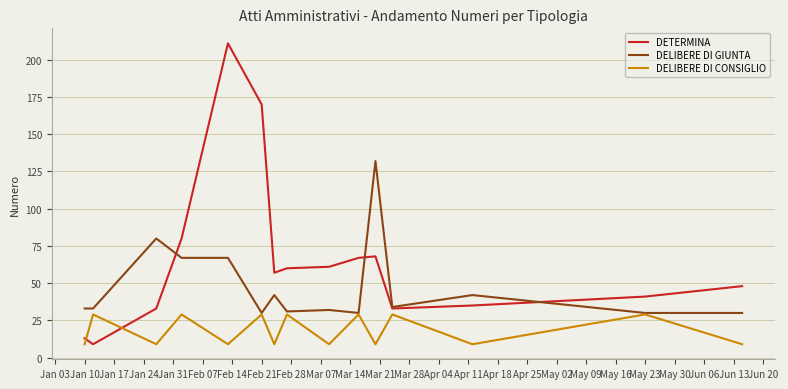

What is the maximum value for DELIBERE DI GIUNTA?

132